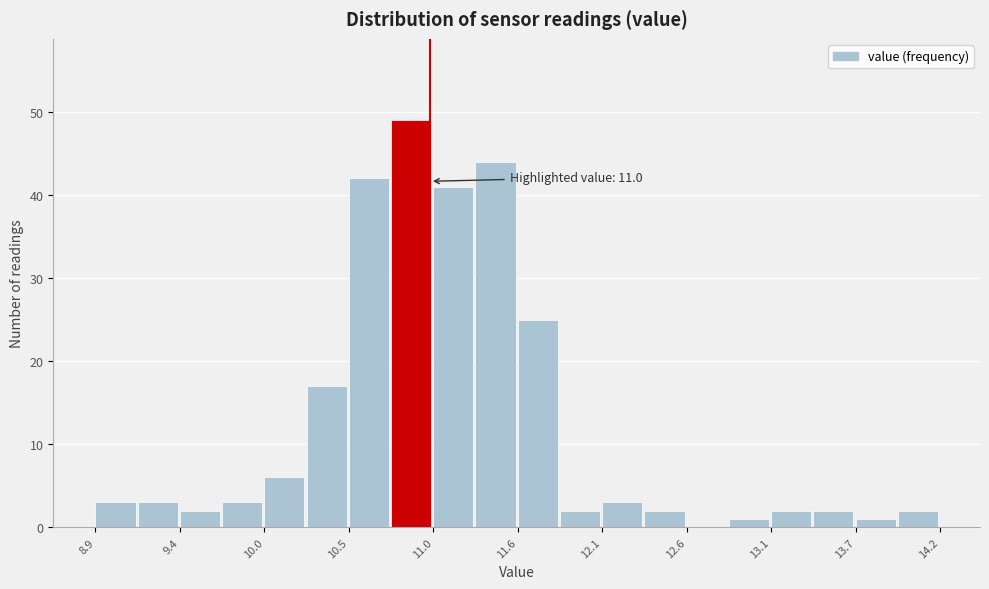

Read against the x-axis, roughly where is the centre of the tallest bar?

10.9